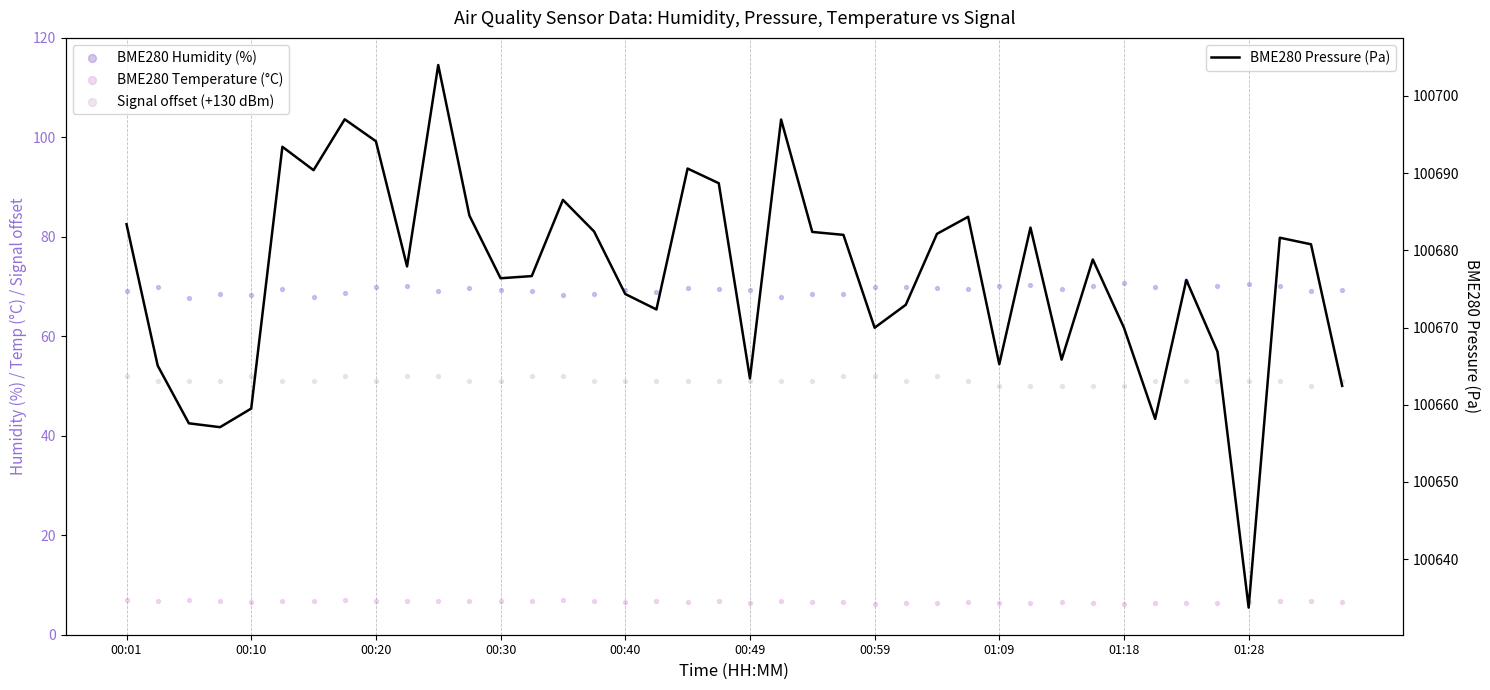

Which series reaches the maximum Y coordinate?

BME280 Pressure (Pa)